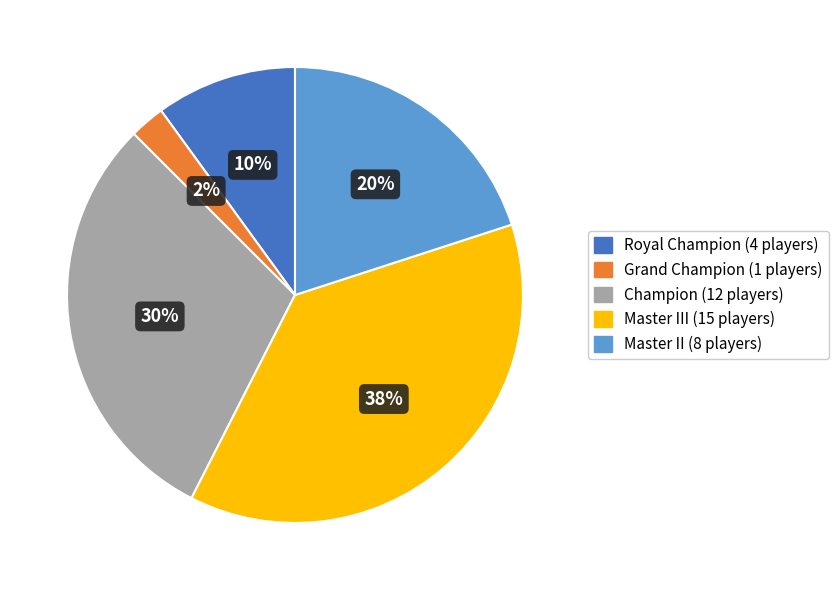

Is there any slice that represents more than half of the pie?

No